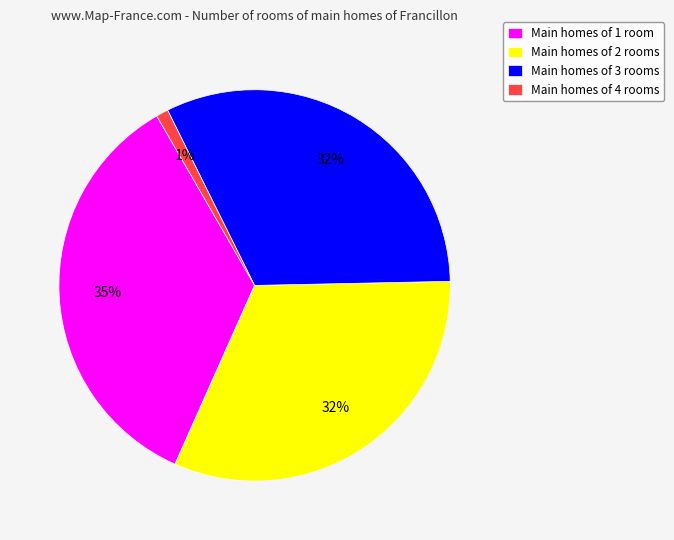

Which slice is the smallest?

Main homes of 4 rooms